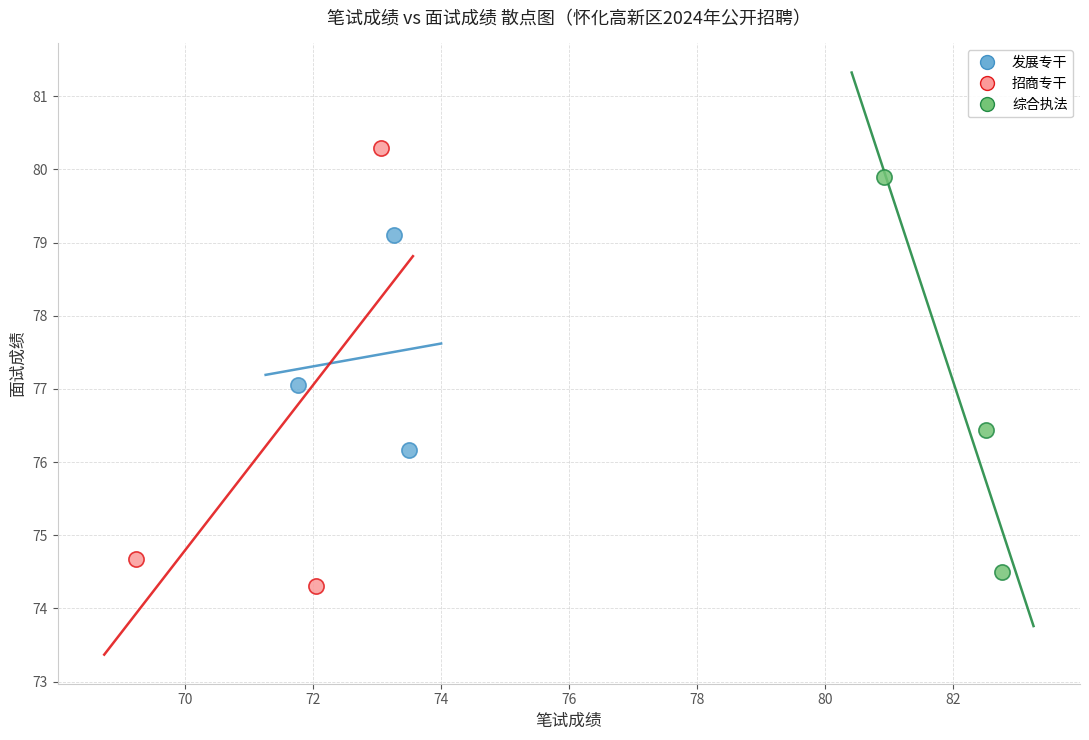

Which series contains the highest Y value?

招商专干